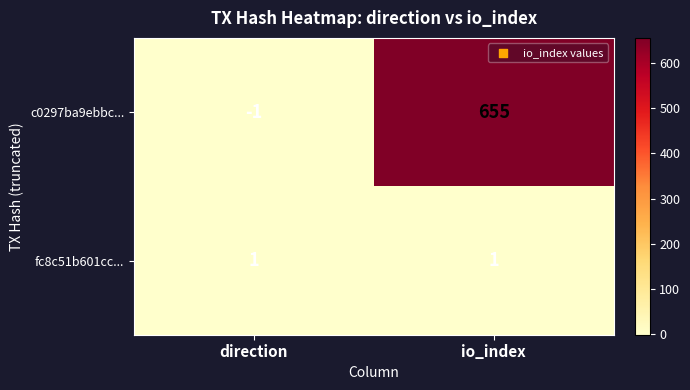

Count the number of data series in this chart.

2